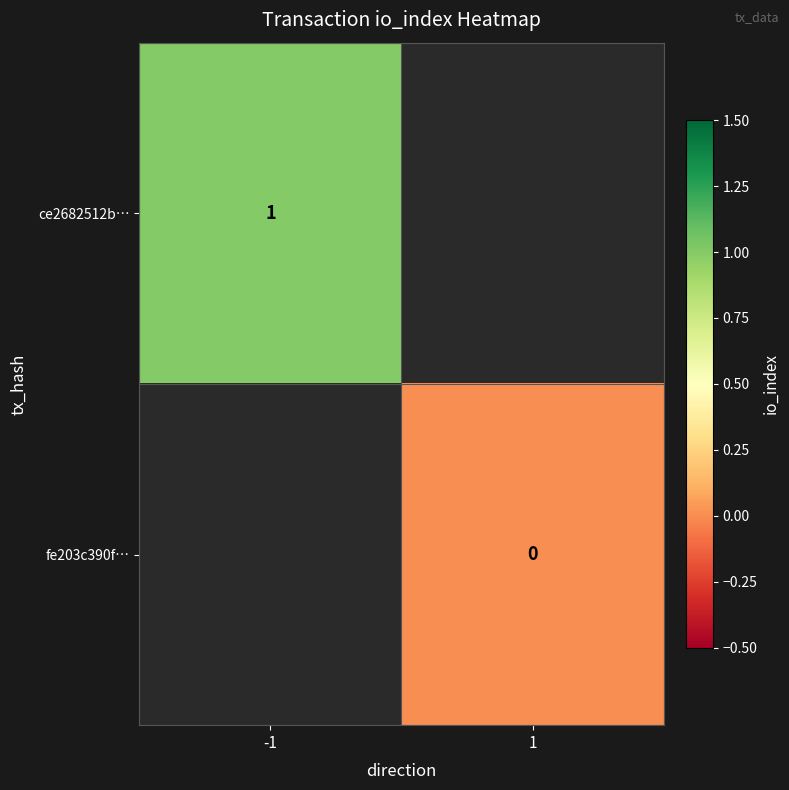

List the series in order of their peak value, highest first.

ce2682512b…, fe203c390f…